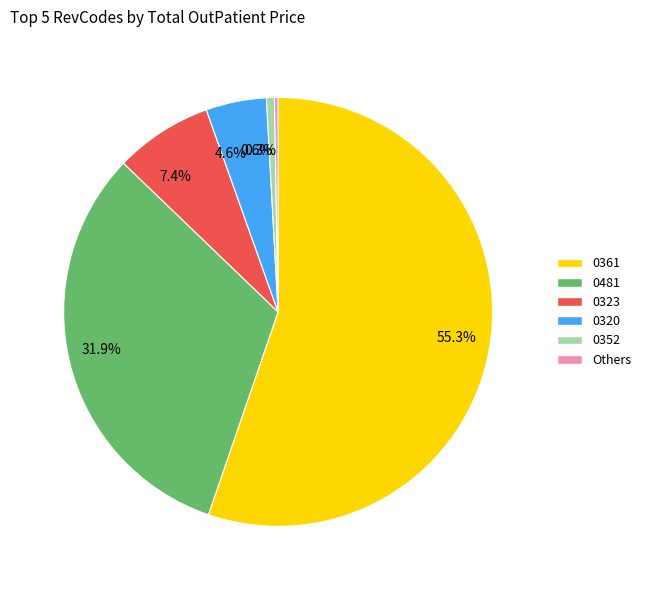

Which slice is the largest?

55.3%